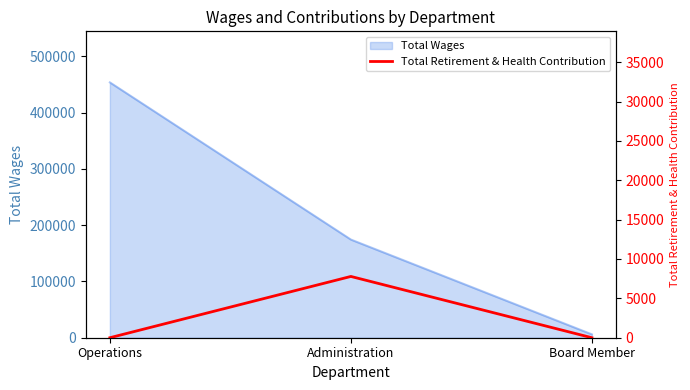

Which has a higher value, Operations or Board Member?

Operations